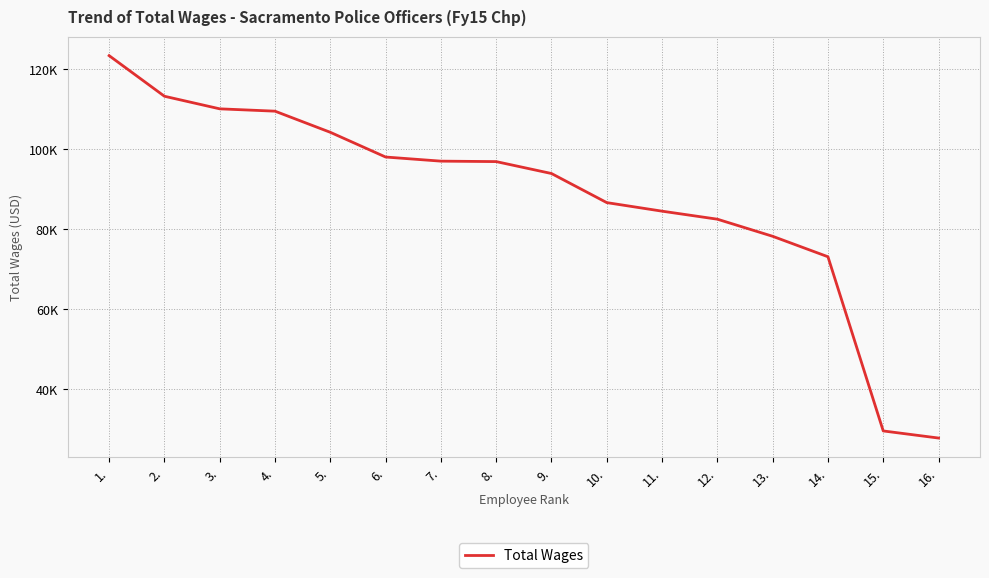

The chart shows a value of 93934 at 9.. True or false?

True